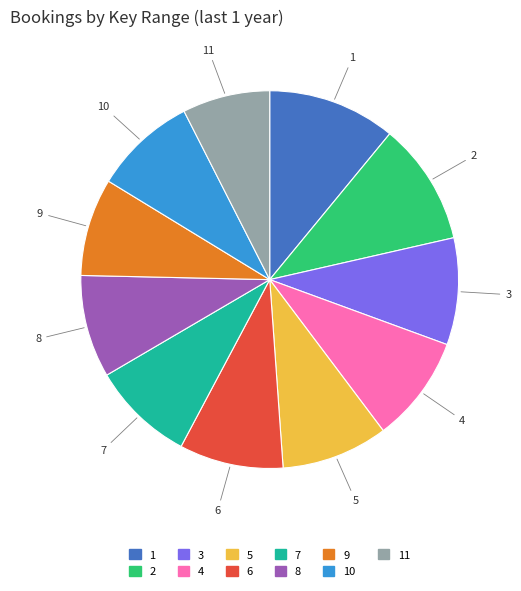

Is there a majority slice in this chart?

No